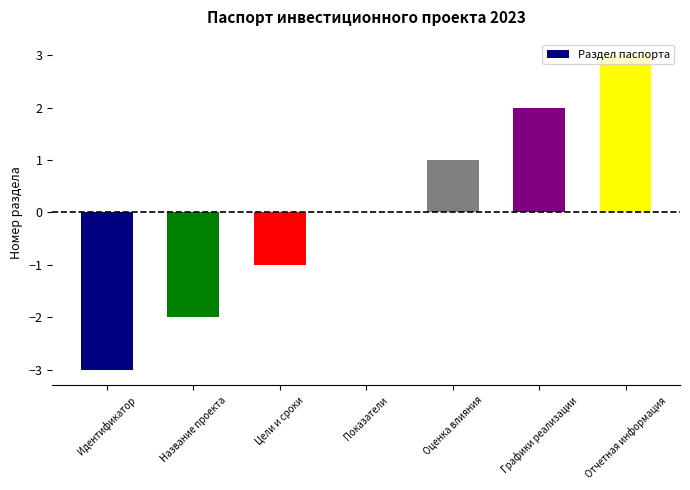

The chart shows a value of 1 at Отчетная информация. True or false?

False